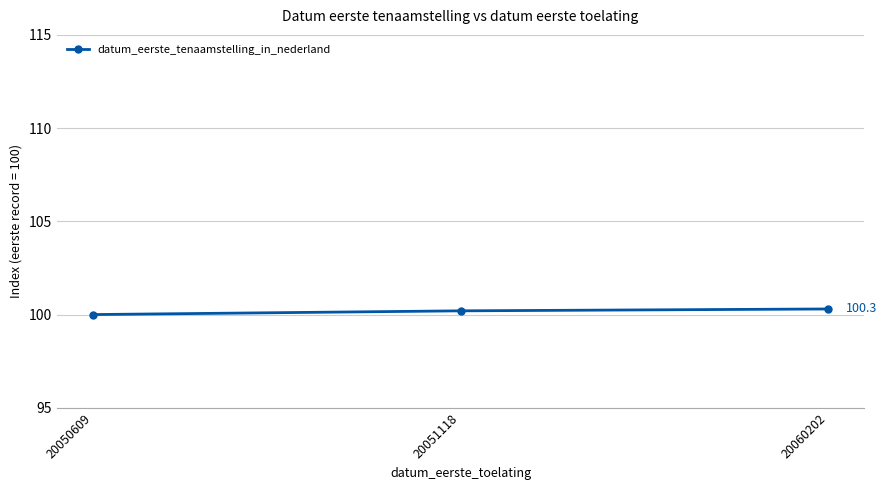

Reading left to right, list all the values displayed in this chart.

100.0	100.2	100.3